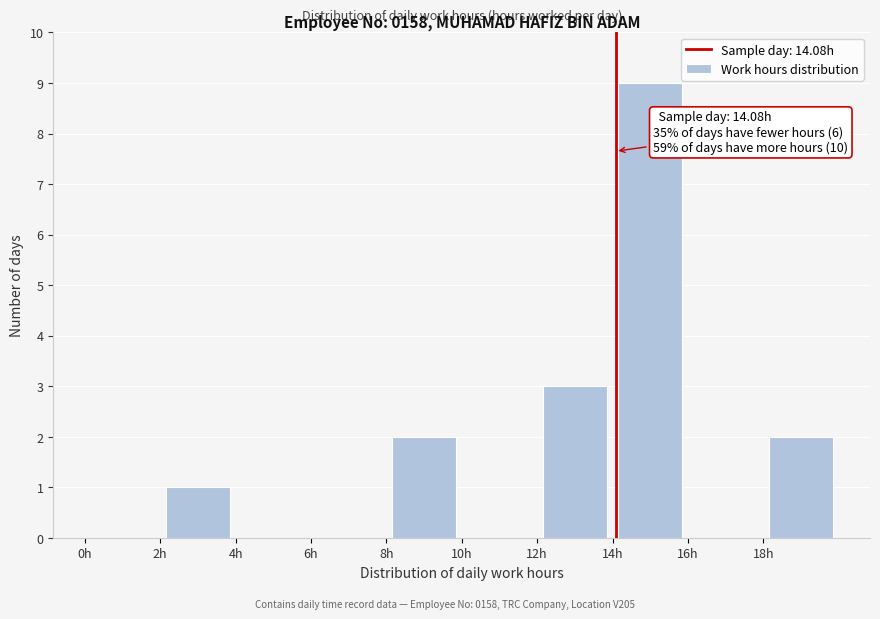

Over which range of the x-axis is the bar tallest?

14 to 16